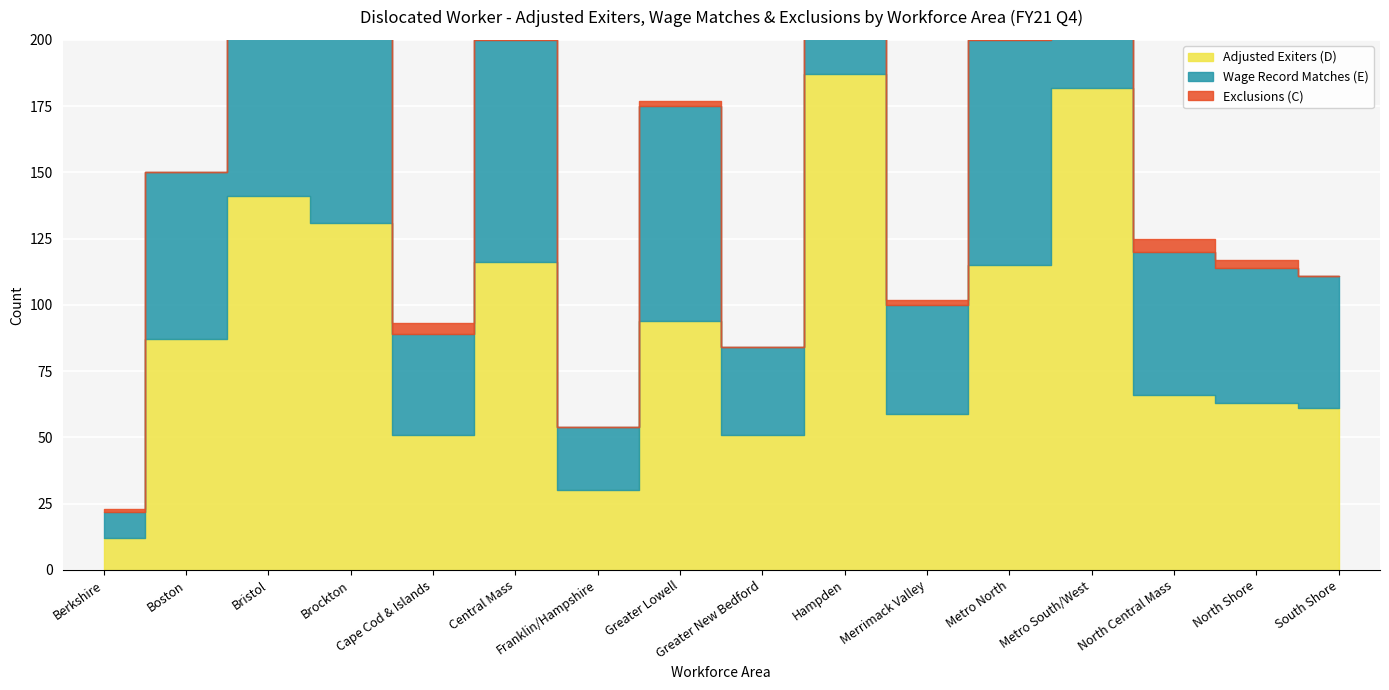

How many data points in Exclusions (C) are above 2?

6